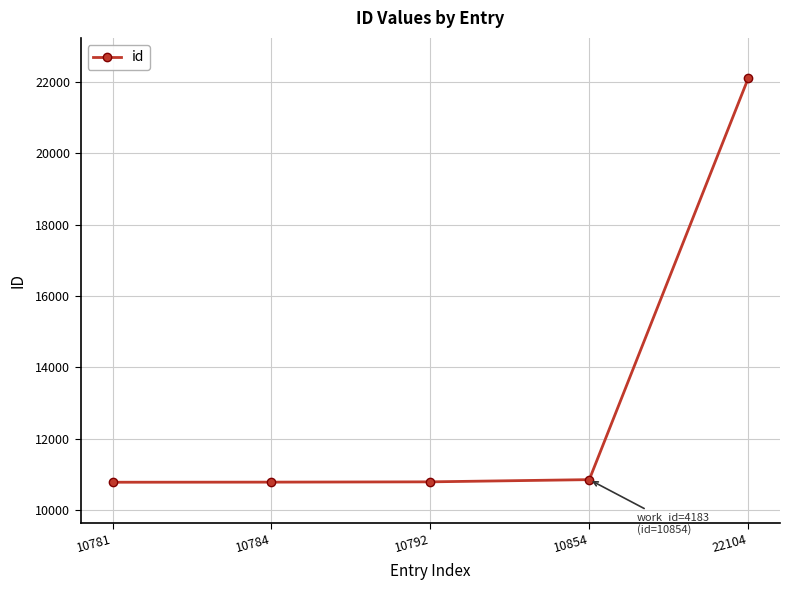

Which label corresponds to the largest value in the chart?

22104